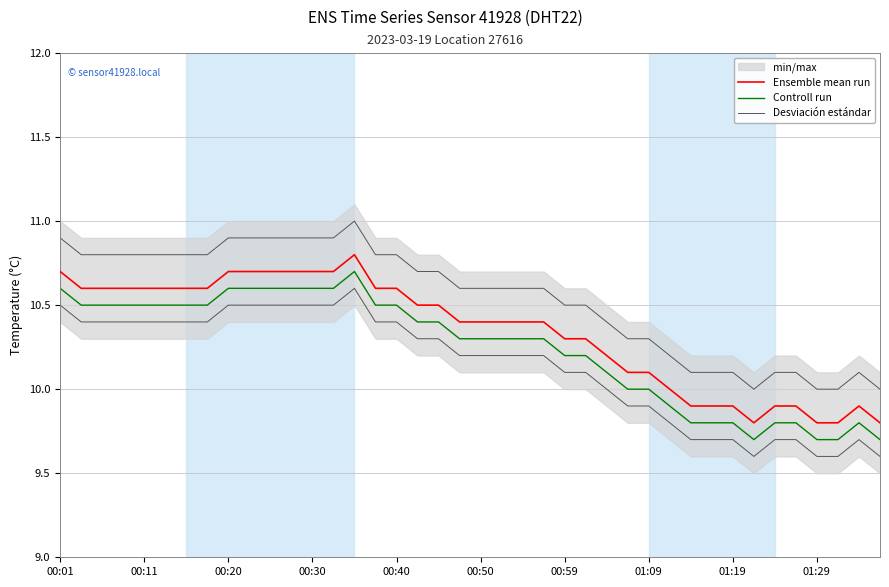

How many lines are shown in the chart?

3